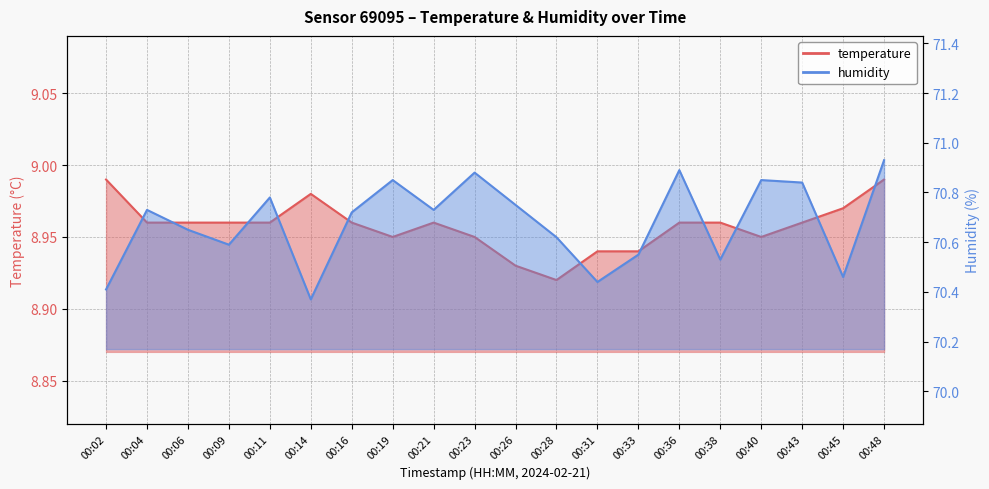

What is the approximate value of temperature at 00:28?

8.9